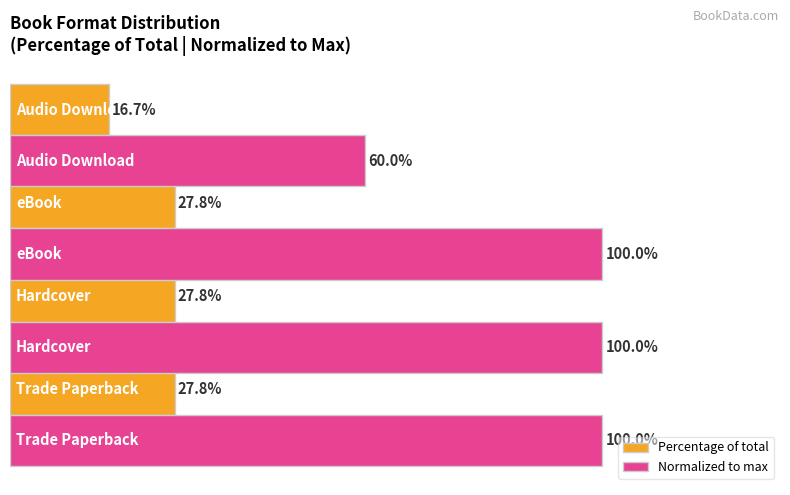

Rank the series by their average value, from highest to lowest.

Normalized to max, Percentage of total